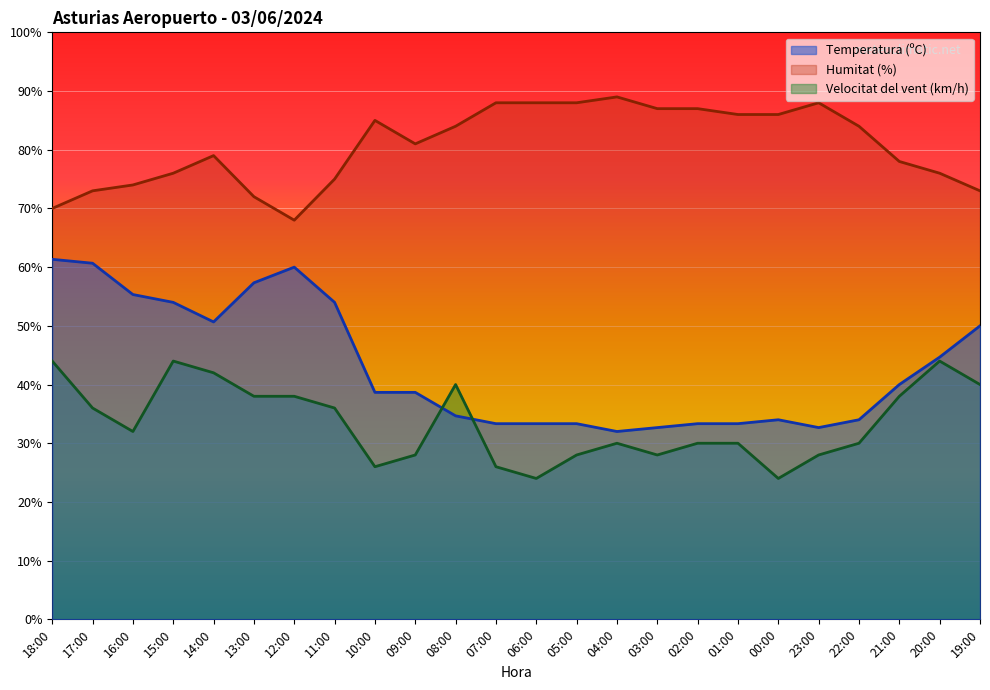

The Humitat (%) series shows 19.5 at 18:00. True or false?

False